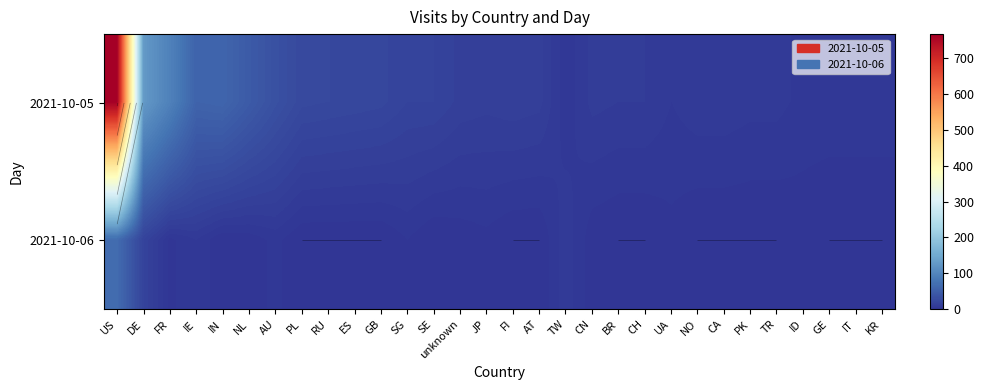

At which label does 2021-10-05 reach its peak?

US